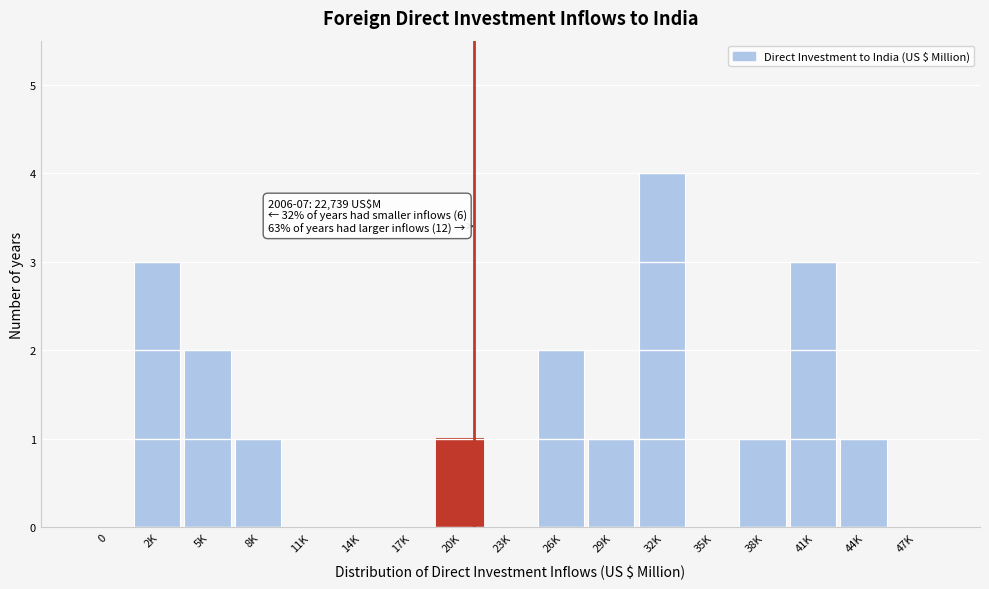

Reading left to right, transcribe all the data shown in this chart.

0=0	2K=3	5K=2	8K=1	11K=0	14K=0	17K=0	20K=1	23K=0	26K=2	29K=1	32K=4	35K=0	38K=1	41K=3	44K=1	47K=0